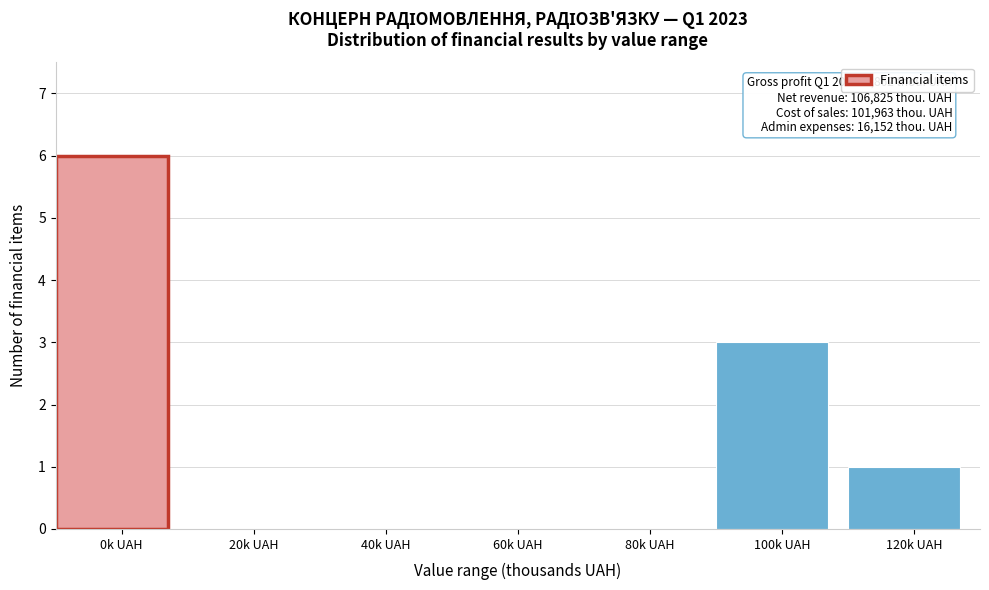

Reading right to left, list all the values displayed in this chart.

120k UAH=1	100k UAH=3	80k UAH=0	60k UAH=0	40k UAH=0	20k UAH=0	0k UAH=6